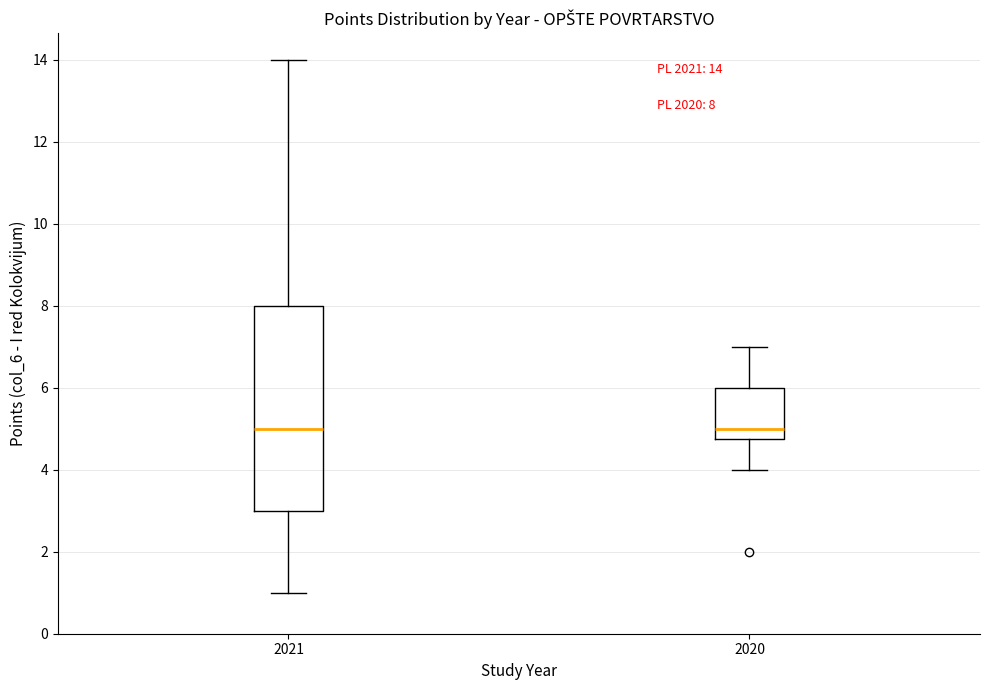

Which box is the tallest, from its lower edge to its upper edge?

2021